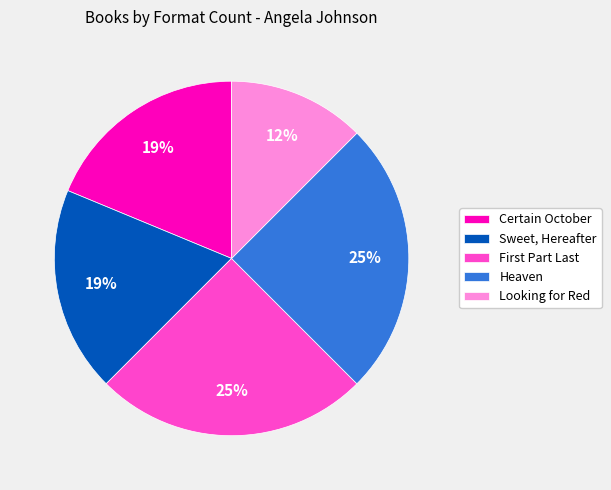

Count the number of slices in the pie.

5